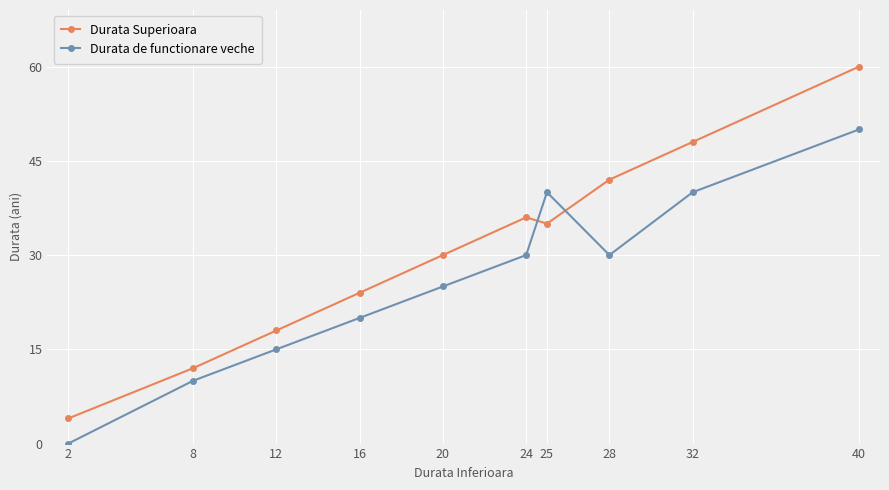

Where is the first local maximum for Durata Superioara?

24